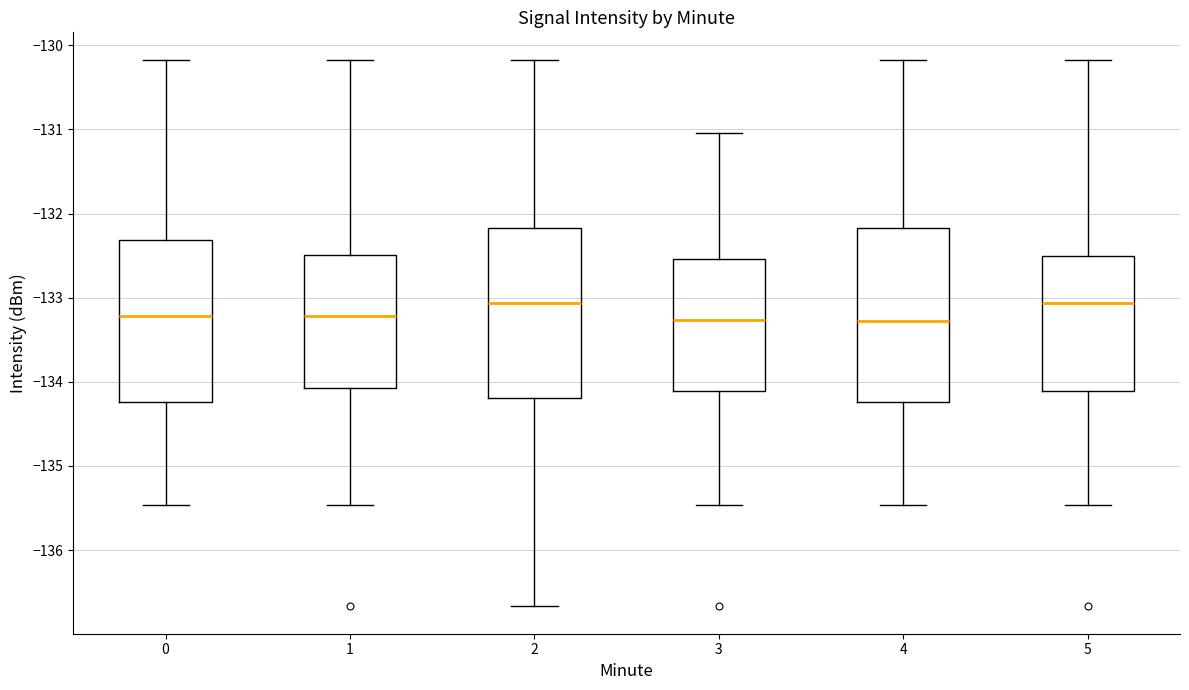

Where is the upper edge of the box at x = 4 on the y-axis? The values are not printed on the chart, so give them approximately, as read against the axis.

-132.2